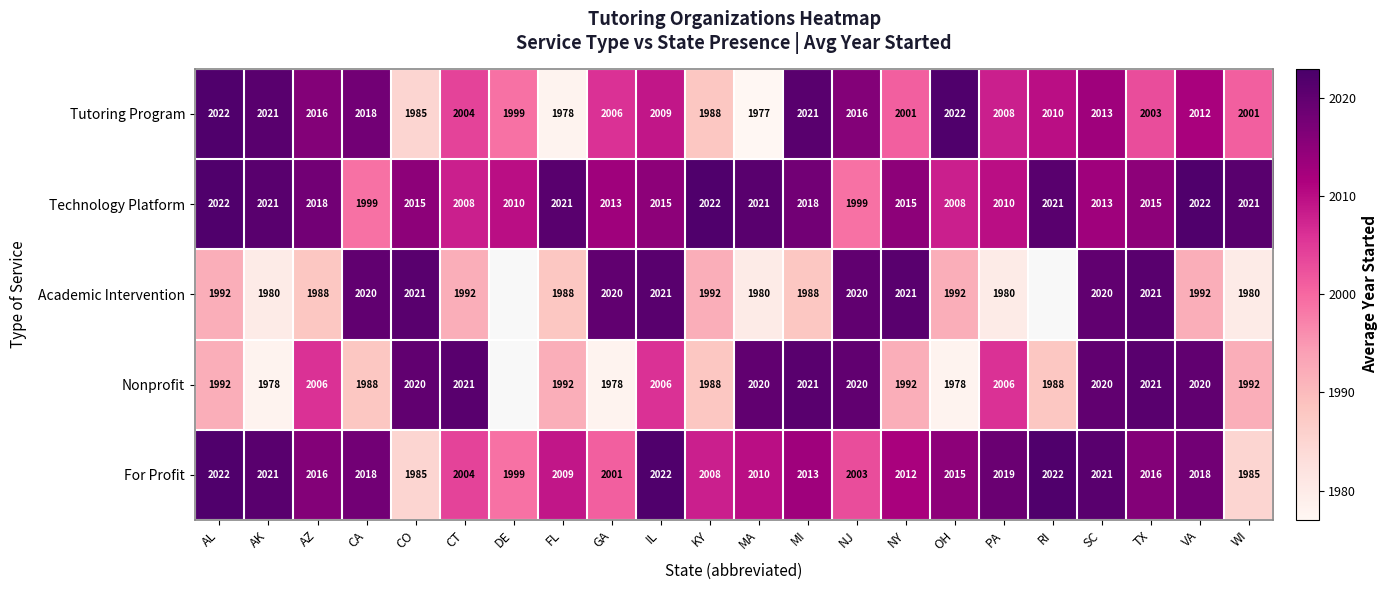

The value of Academic Intervention at CT is 1992. True or false?

True